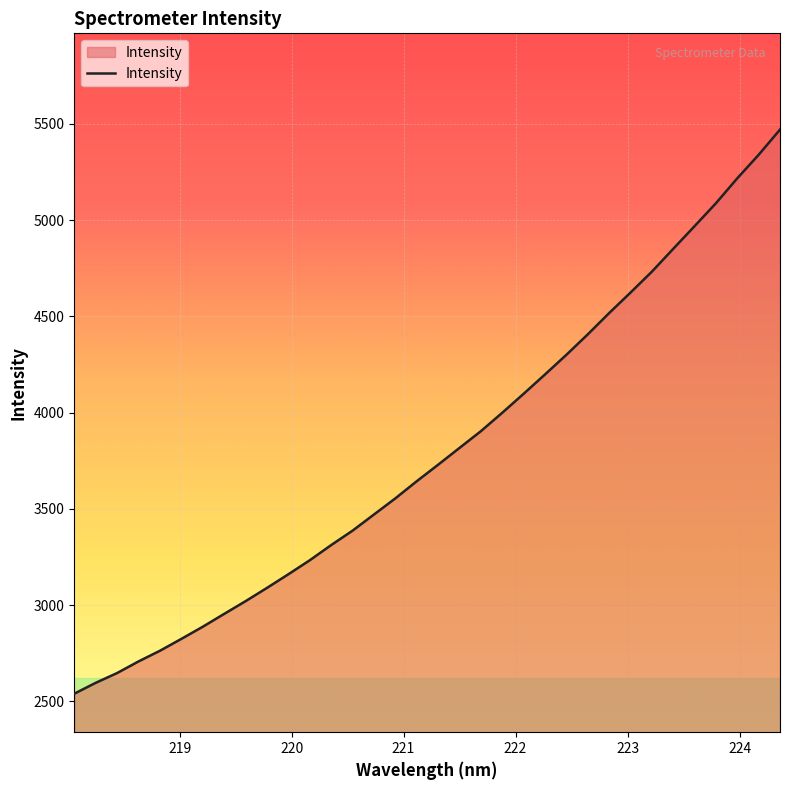

What is the sum of all values?

129052.9